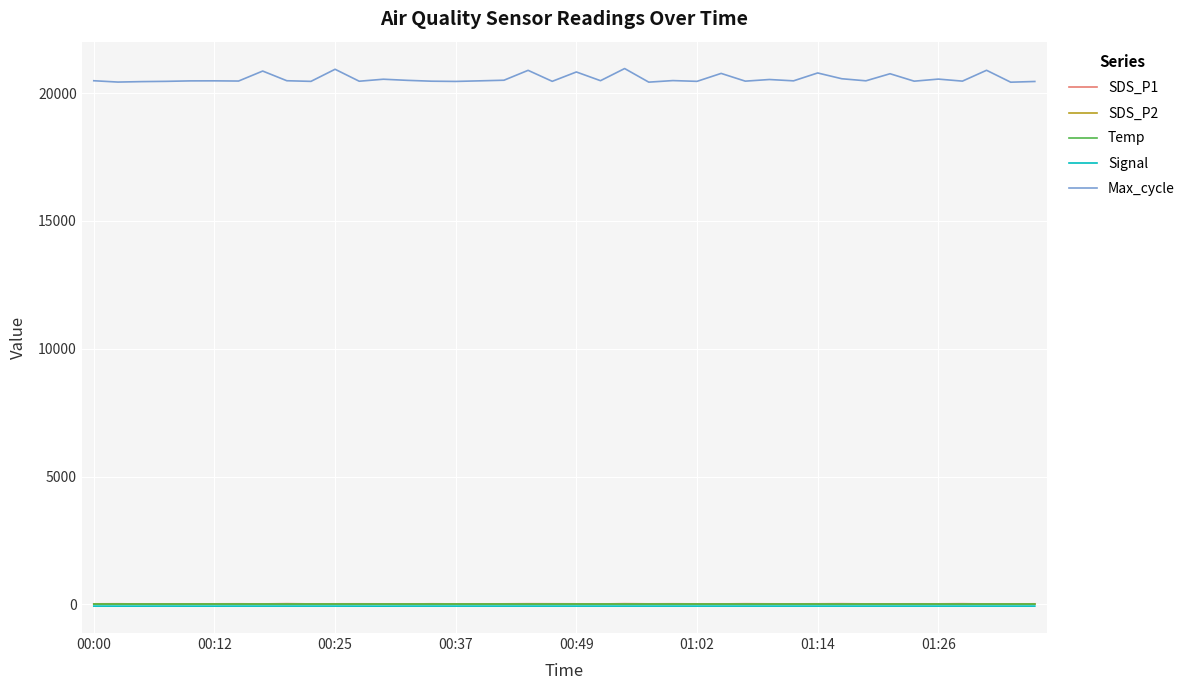

Which series has the widest spread of values?

Max_cycle